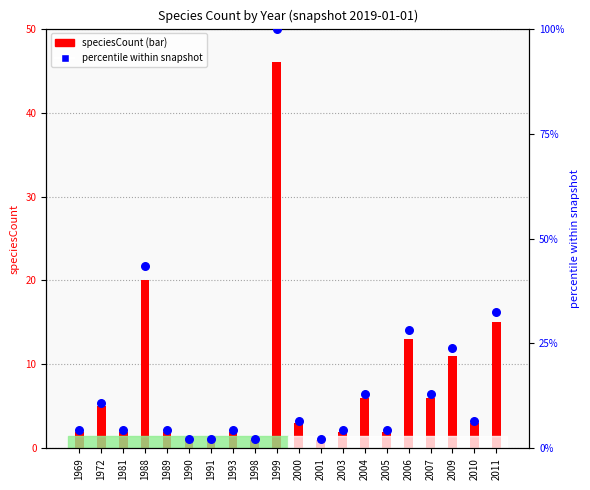

Is the value of percentile within snapshot at 2011 greater than the value of speciesCount at 2009?

Yes